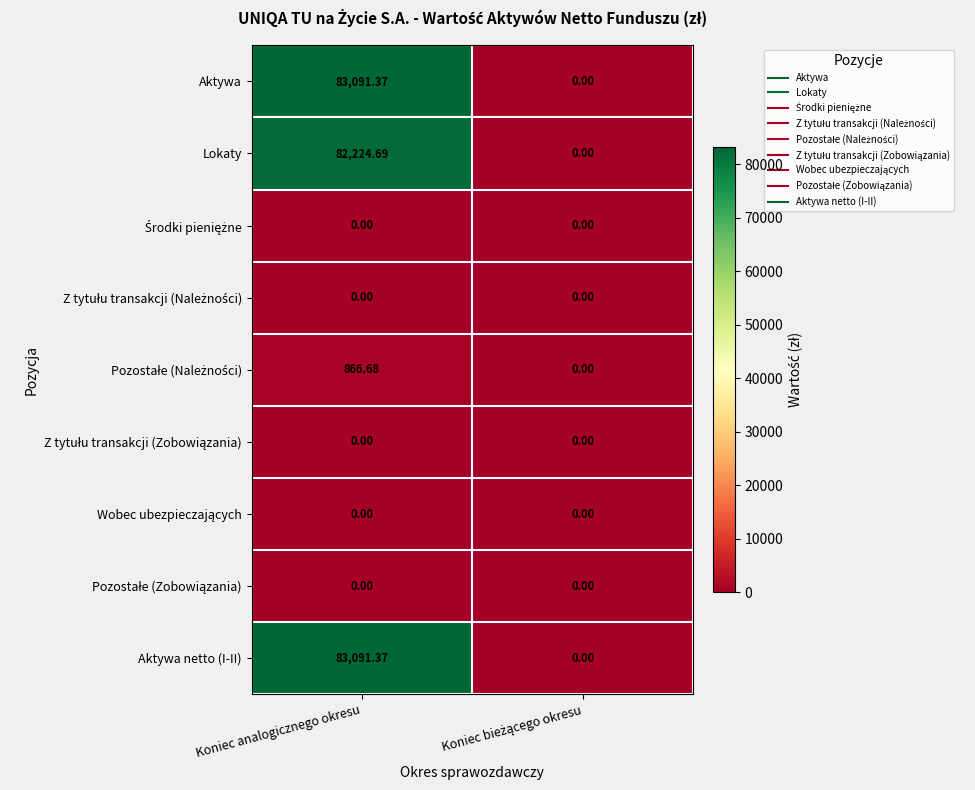

At which category is the sum across all series the highest?

Koniec analogicznego okresu